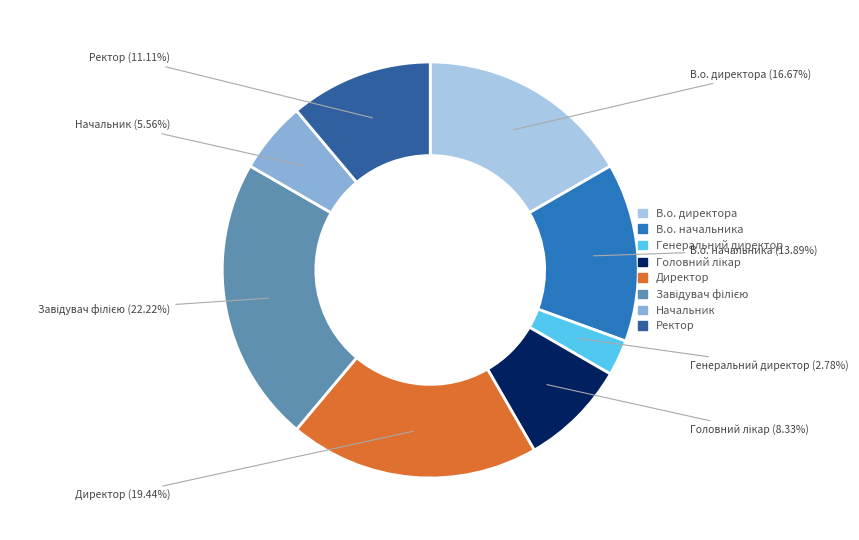

How many segments does this pie chart have?

8